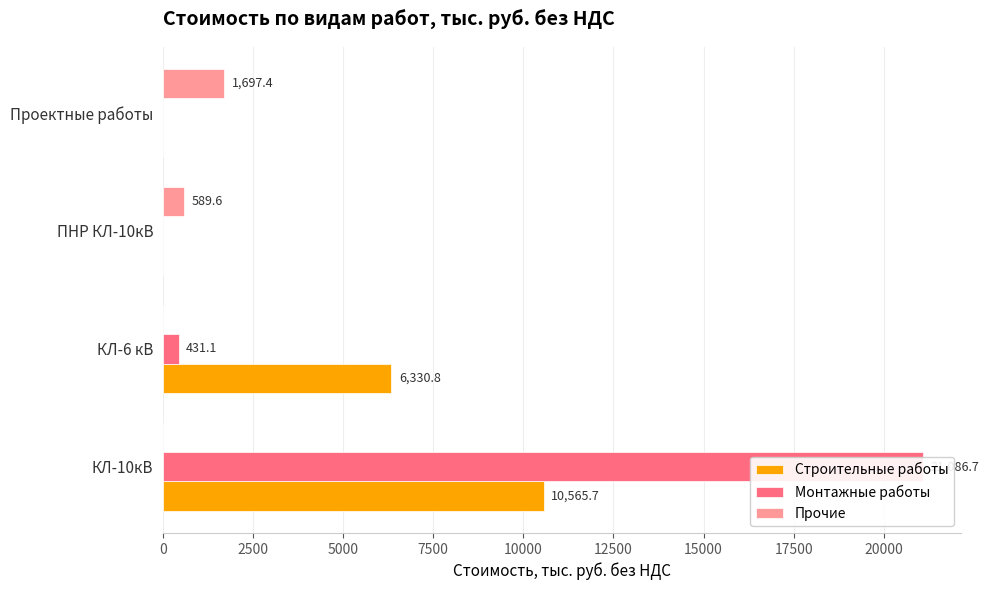

How many groups of bars are there?

4